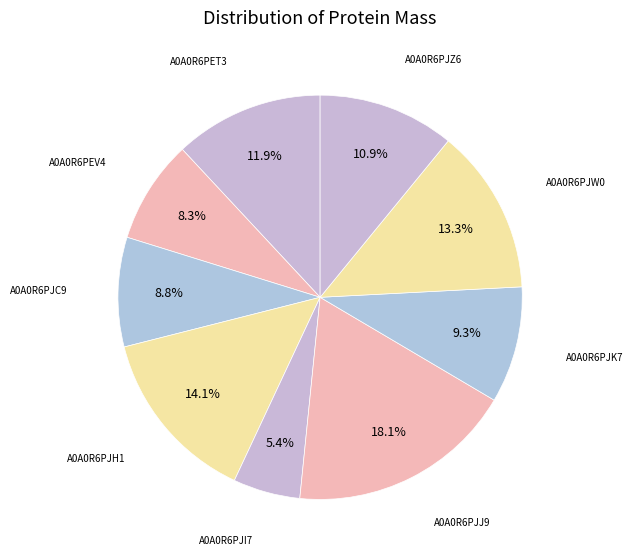

Rank the categories by value from highest to lowest.

A0A0R6PJJ9, A0A0R6PJH1, A0A0R6PJW0, A0A0R6PET3, A0A0R6PJZ6, A0A0R6PJK7, A0A0R6PJC9, A0A0R6PEV4, A0A0R6PJI7